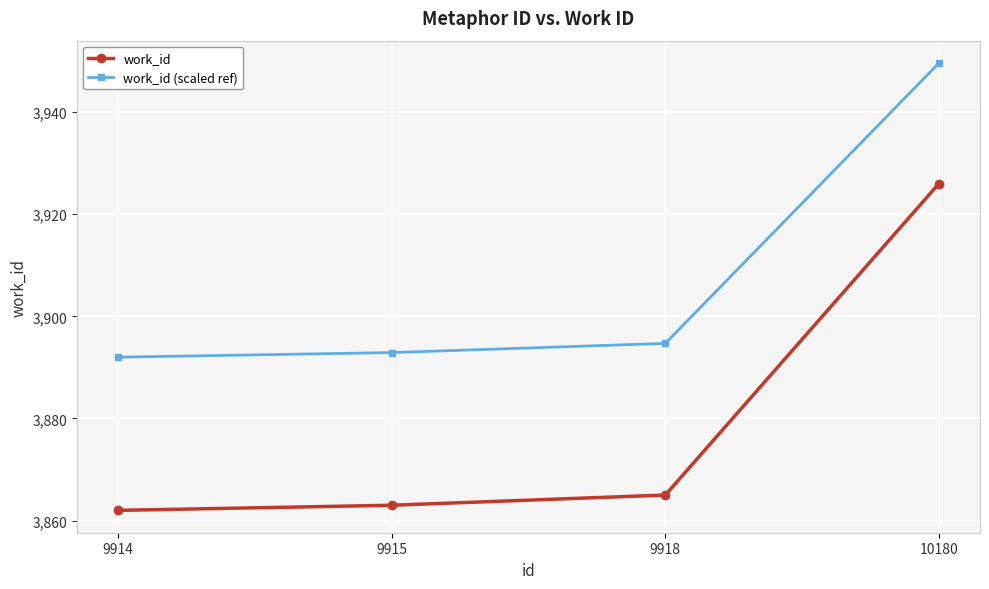

What is the total value across all series at 9918?

7759.7